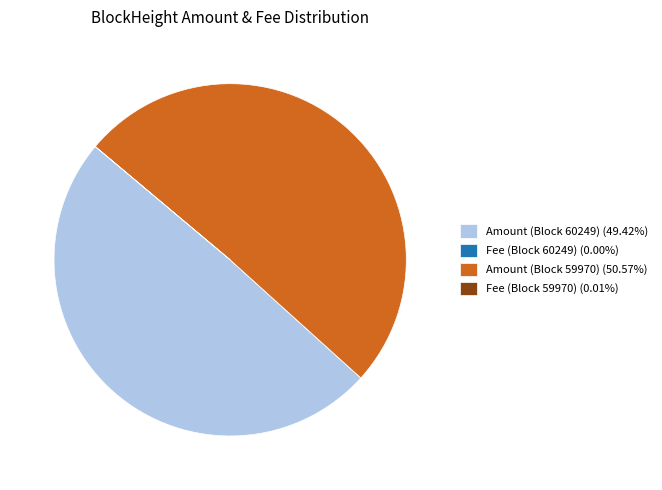

Is there any slice that represents more than half of the pie?

Yes